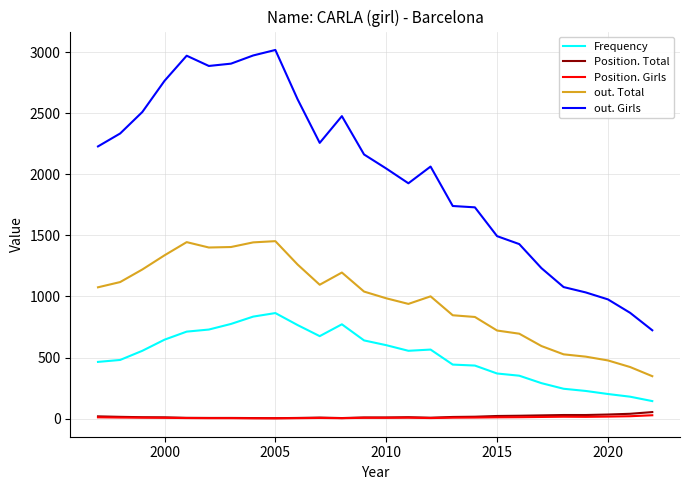

Which series has the widest spread of values?

out. Girls